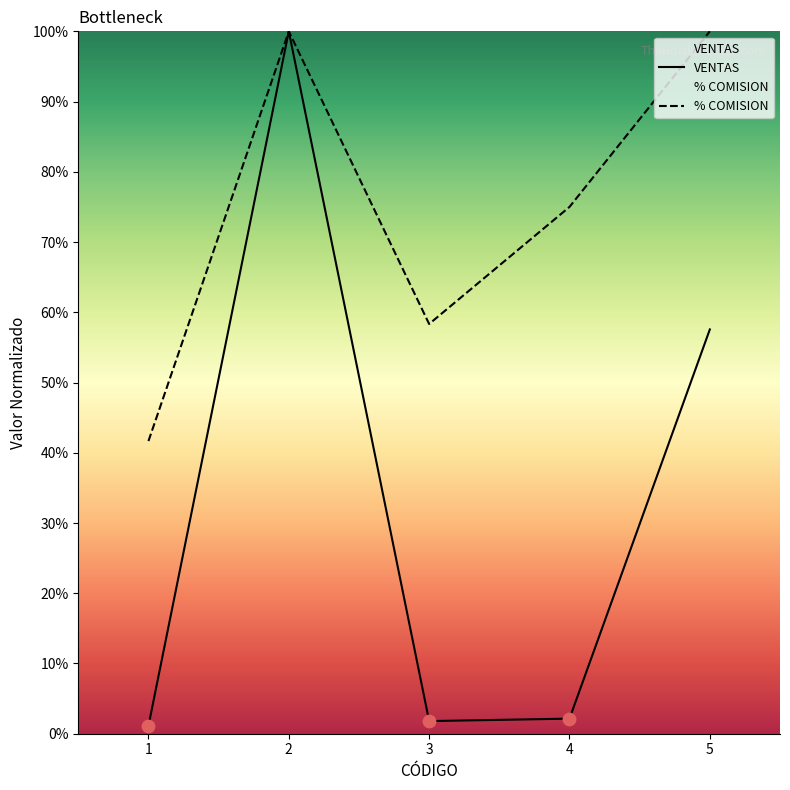

What is the total value across all series at 5?

1.6